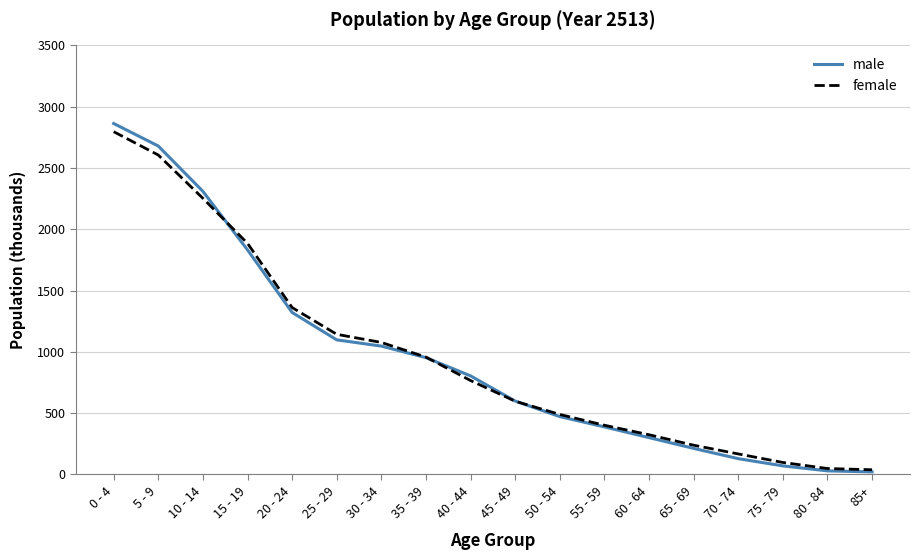

At which category does the chart reach its peak across all series?

0 - 4